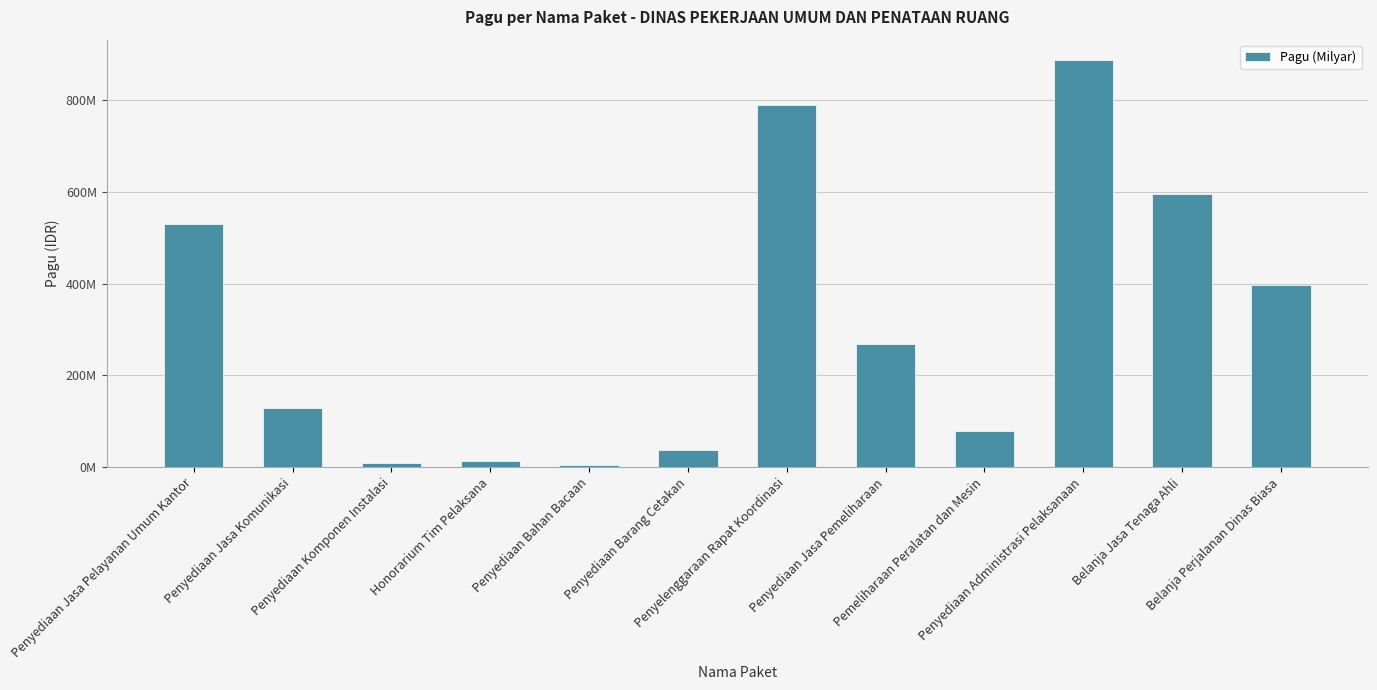

True or false: the data shows 888158200 at Penyediaan Administrasi Pelaksanaan.

True